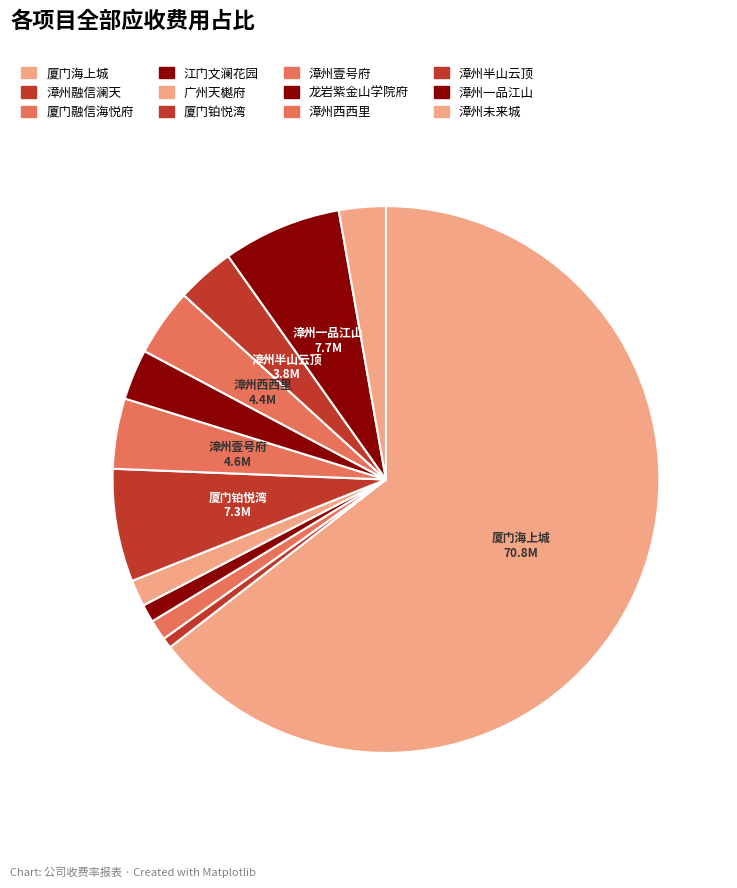

The 漳州壹号府 slice represents 4% of the pie. True or false?

True